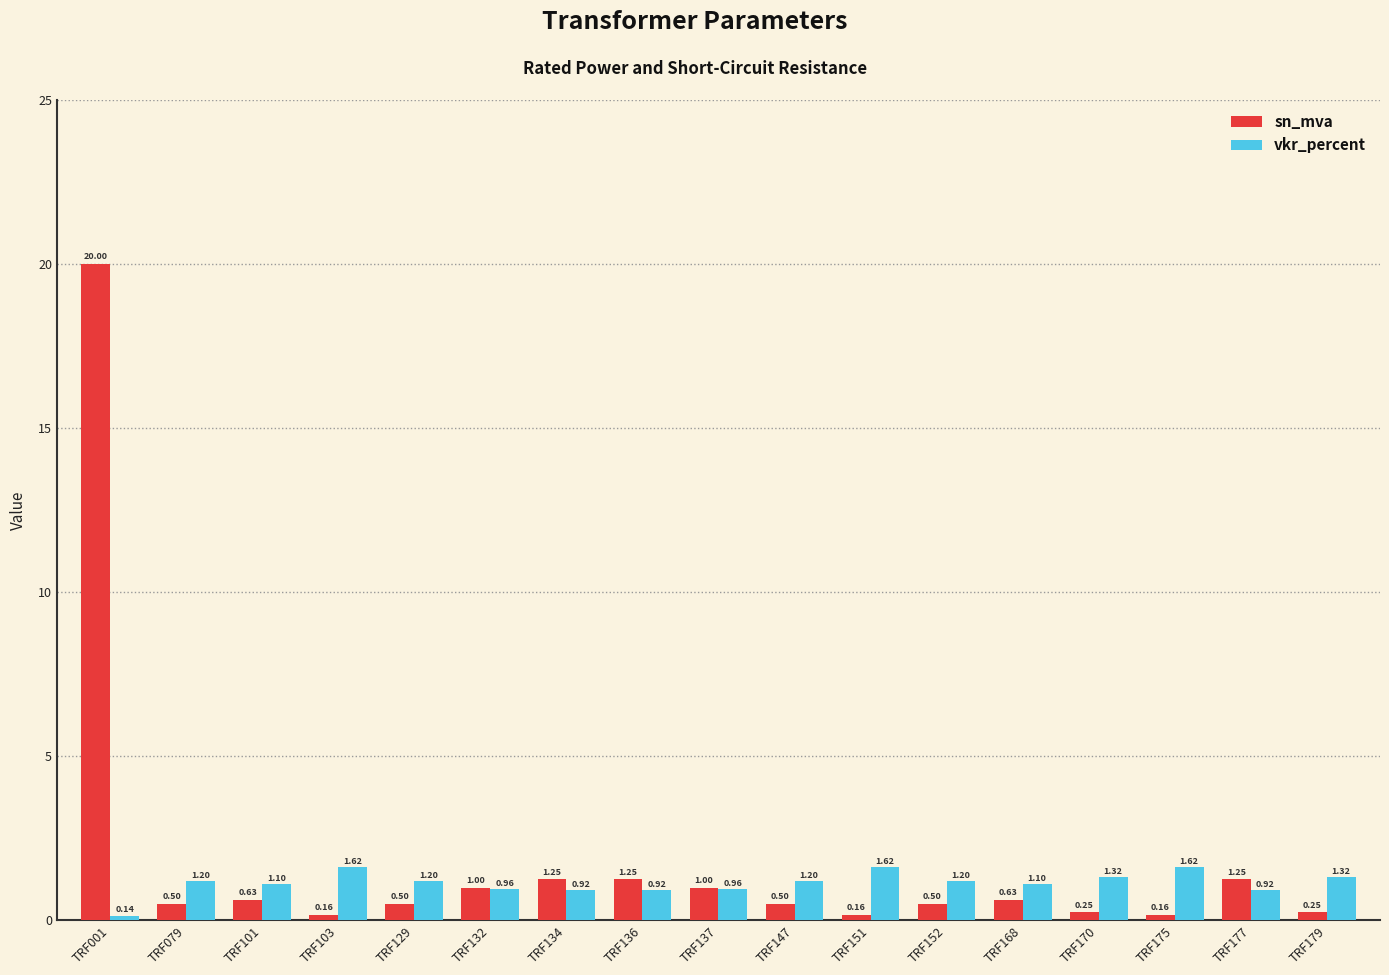

Which series has the widest spread of values?

sn_mva